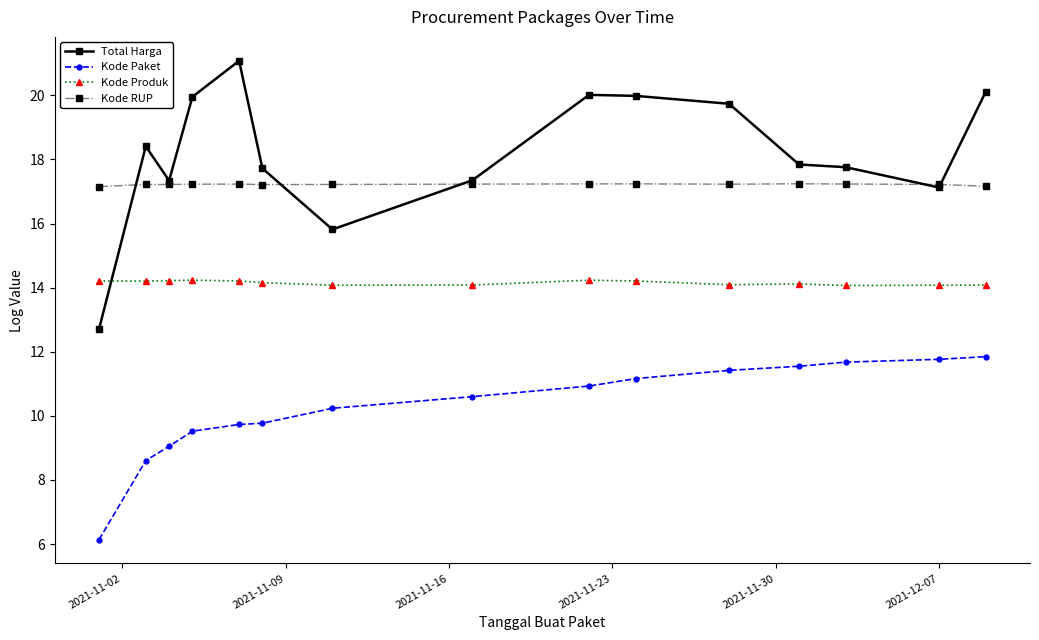

True or false: Kode Produk and Total Harga cross at least once.

True